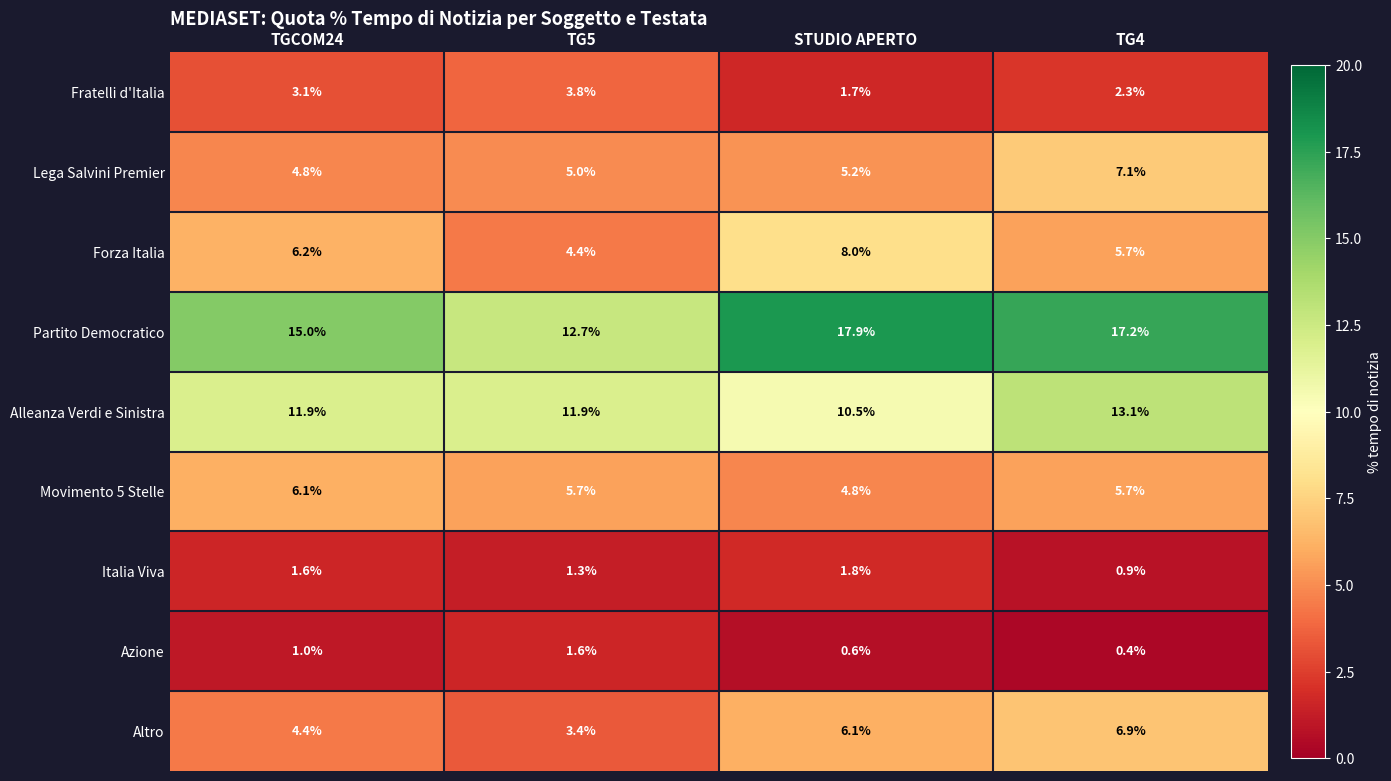

List the series in order of their peak value, lowest first.

Azione, Italia Viva, Fratelli d'Italia, Movimento 5 Stelle, Altro, Lega Salvini Premier, Forza Italia, Alleanza Verdi e Sinistra, Partito Democratico